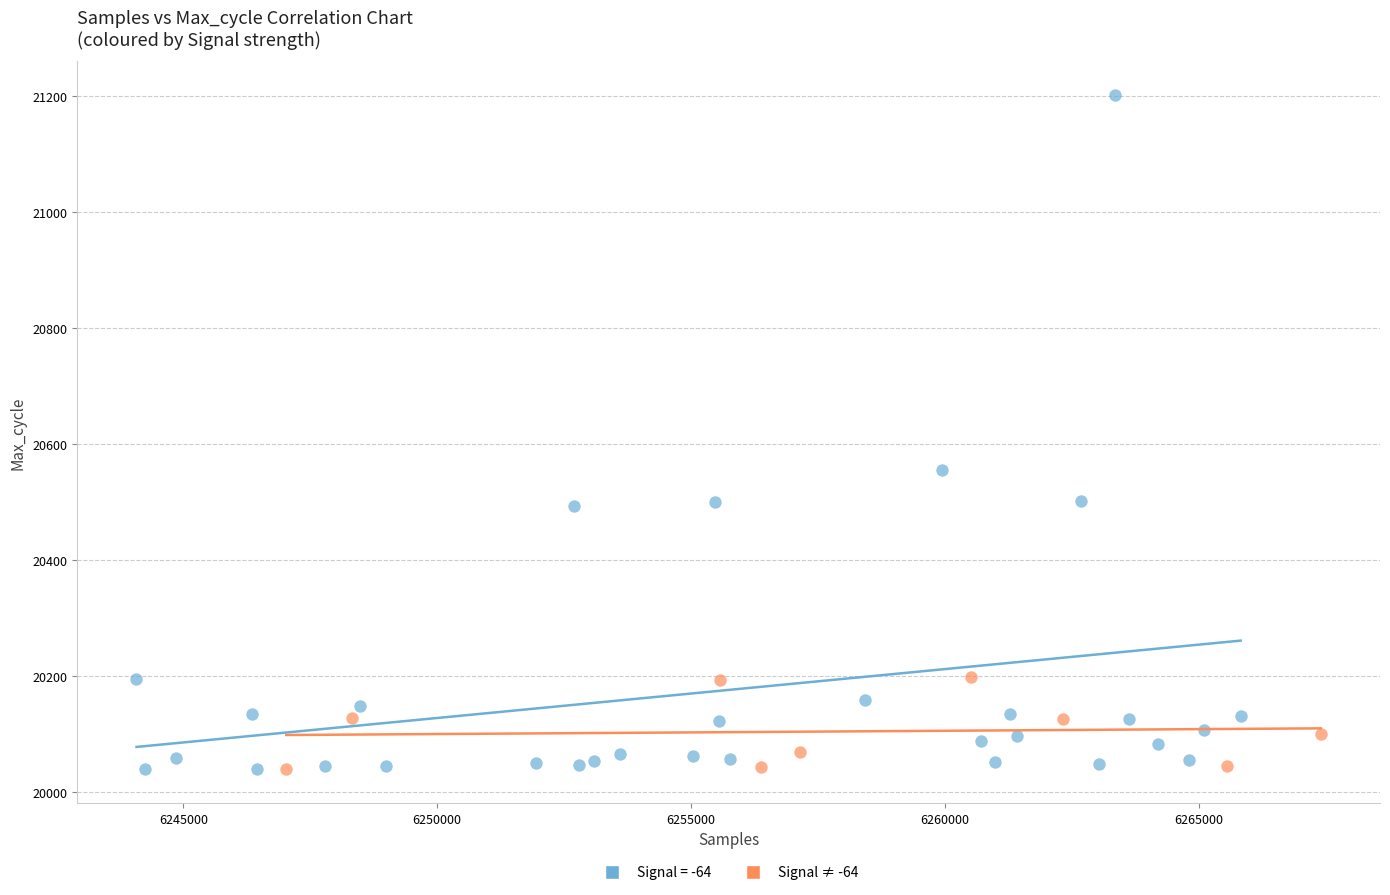

Which series has the widest spread of Y values?

Signal = -64